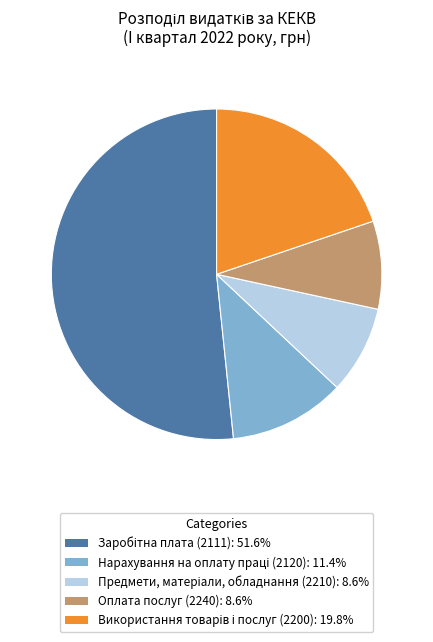

What is the total percentage of Оплата послуг (2240) and Заробітна плата (2111)?

60.2%